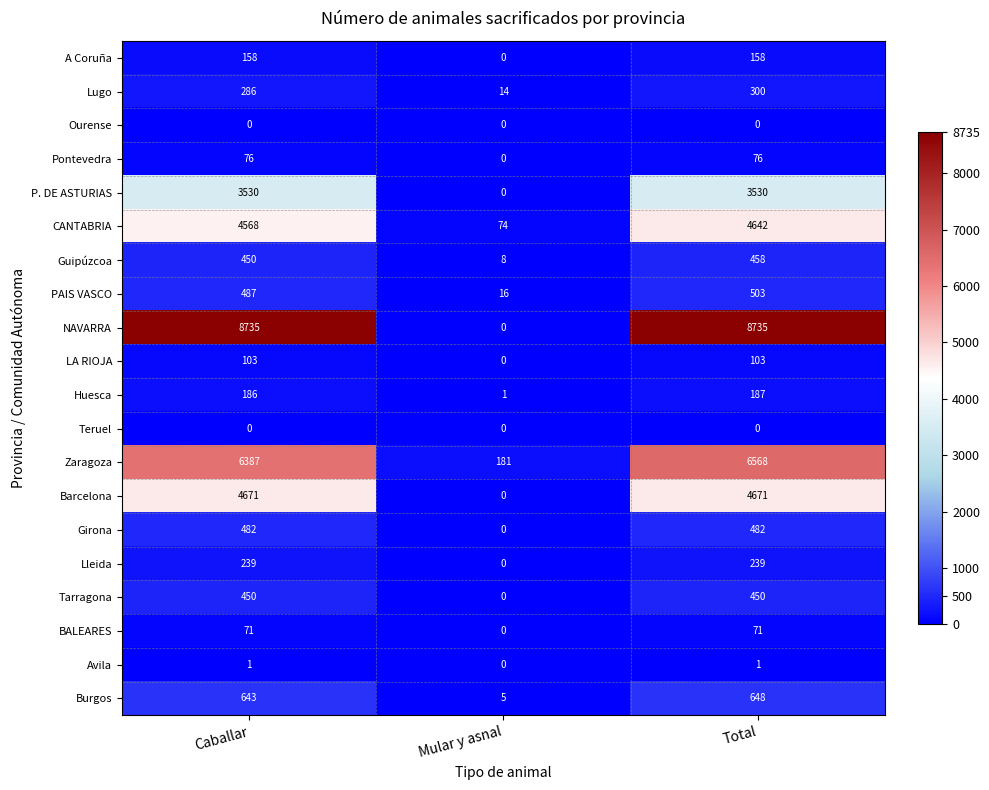

What is the minimum value for Guipúzcoa?

8